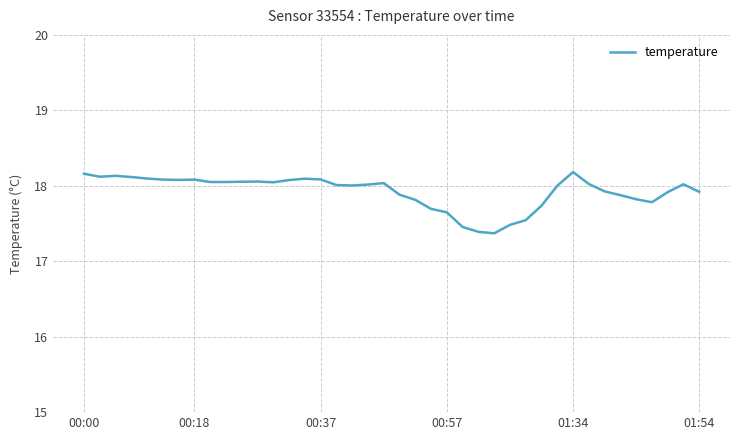

What is the difference between the second highest and second lowest values?

0.8